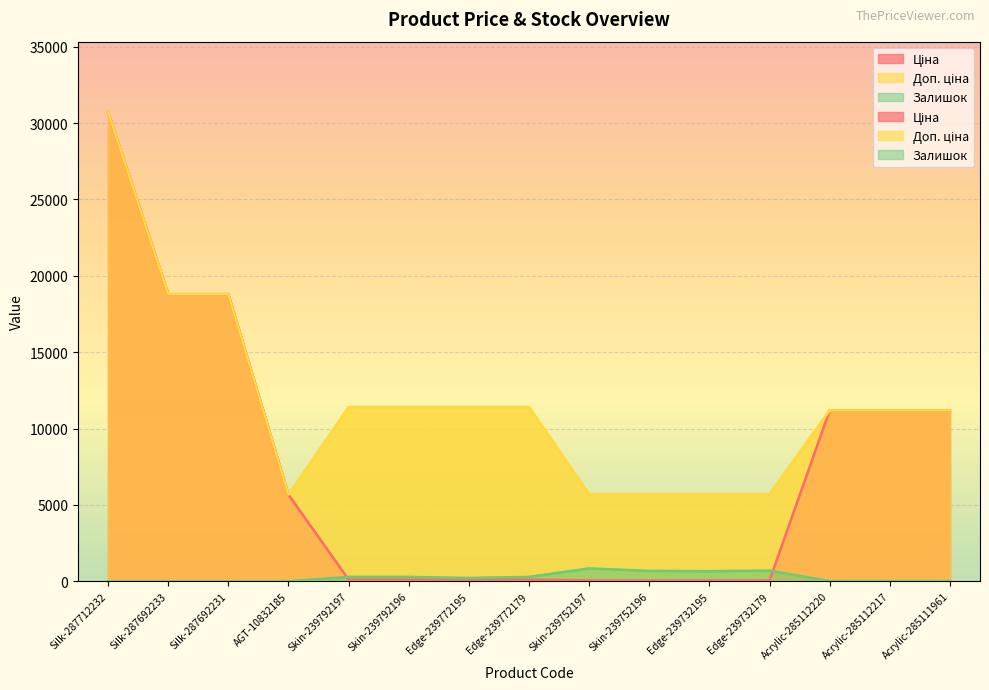

How many interior local valleys does the Доп. ціна series have?

1